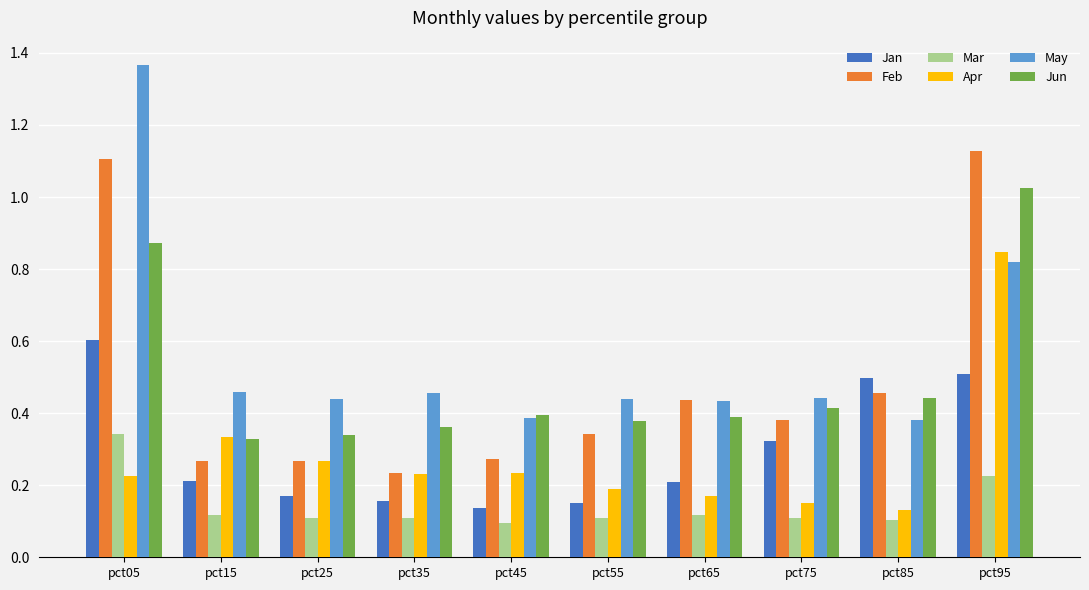

How many distinct data groups are displayed?

6